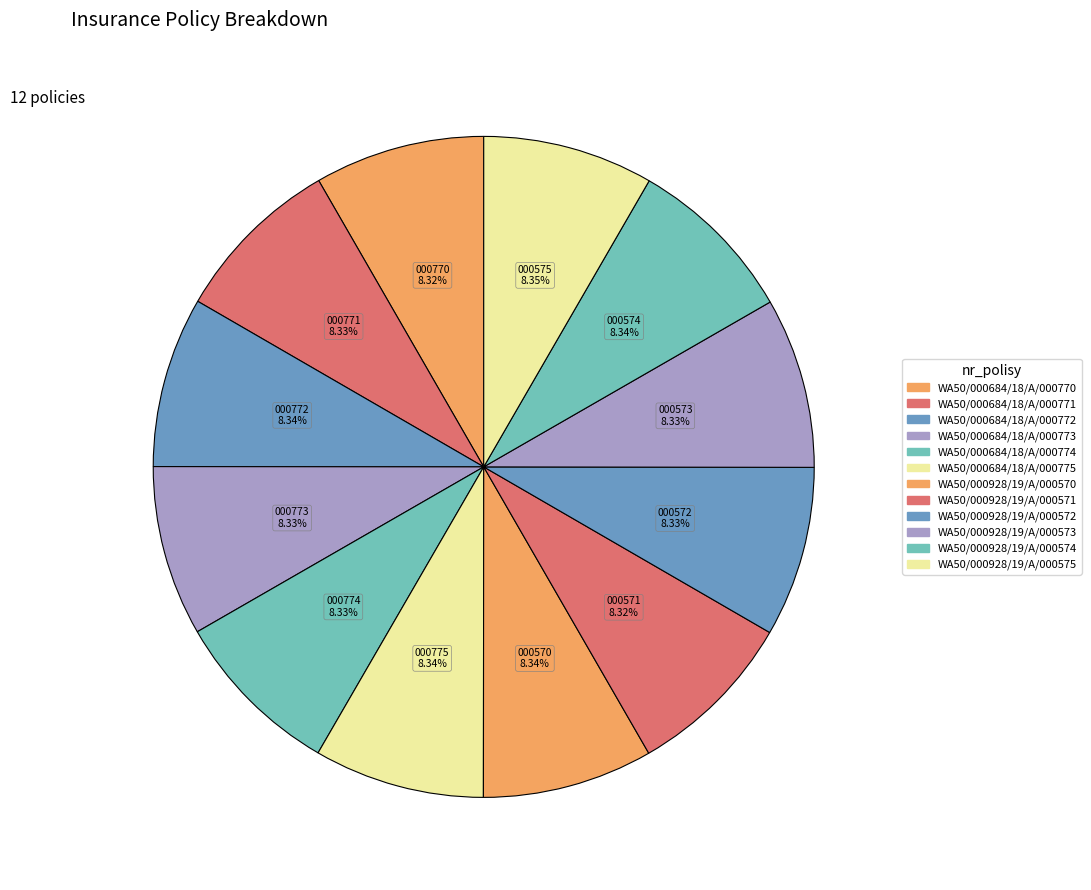

Count the number of slices in the pie.

12